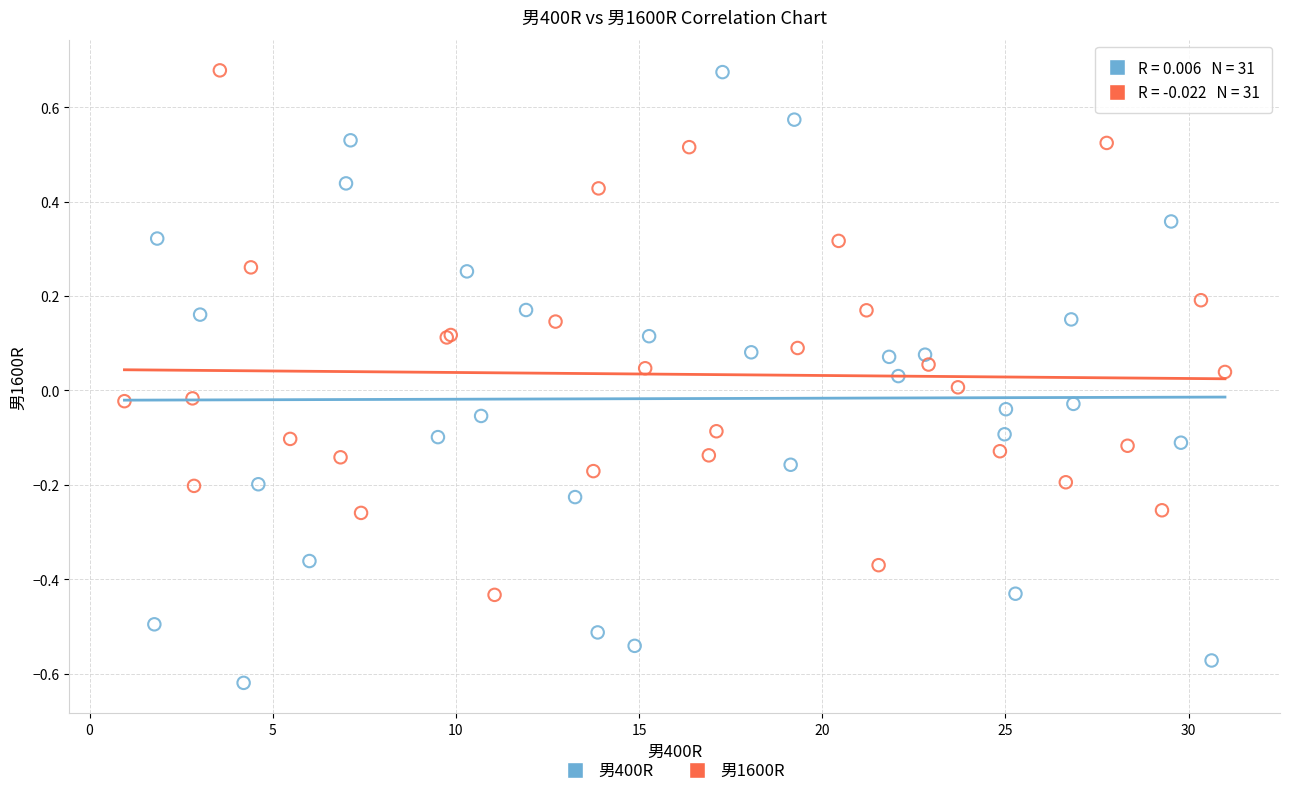

Which series has the widest spread of Y values?

男400R